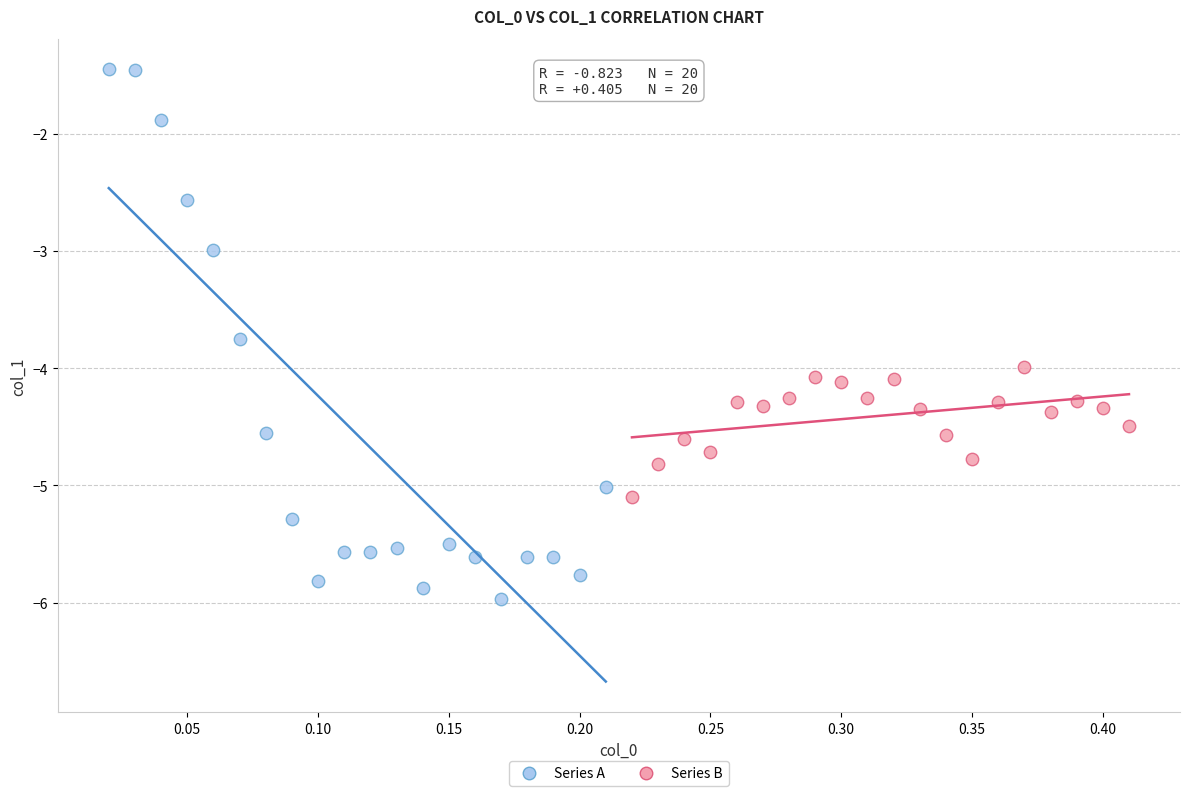

Which series contains the highest Y value?

Series A